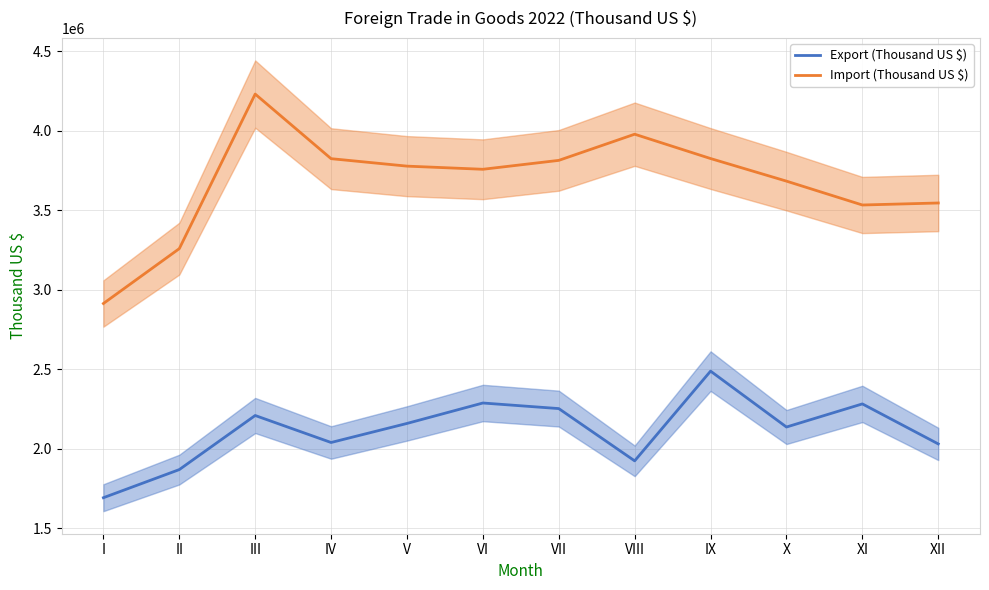

What is the value of the Export (Thousand US $) point at the 3rd from the left?

2210178